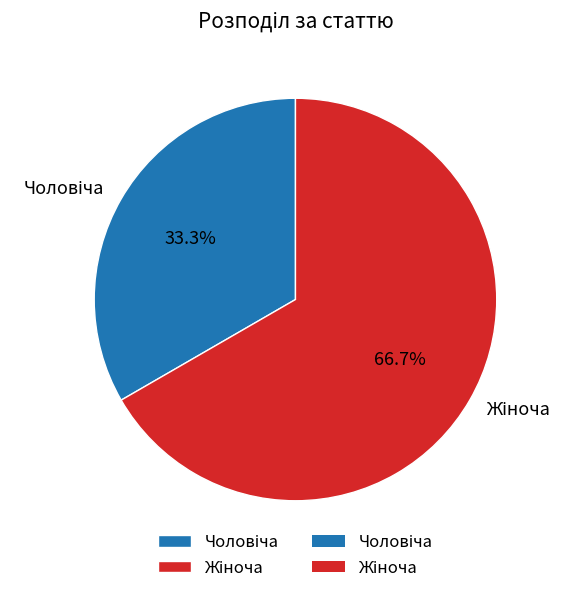

Is there any slice that represents more than half of the pie?

Yes